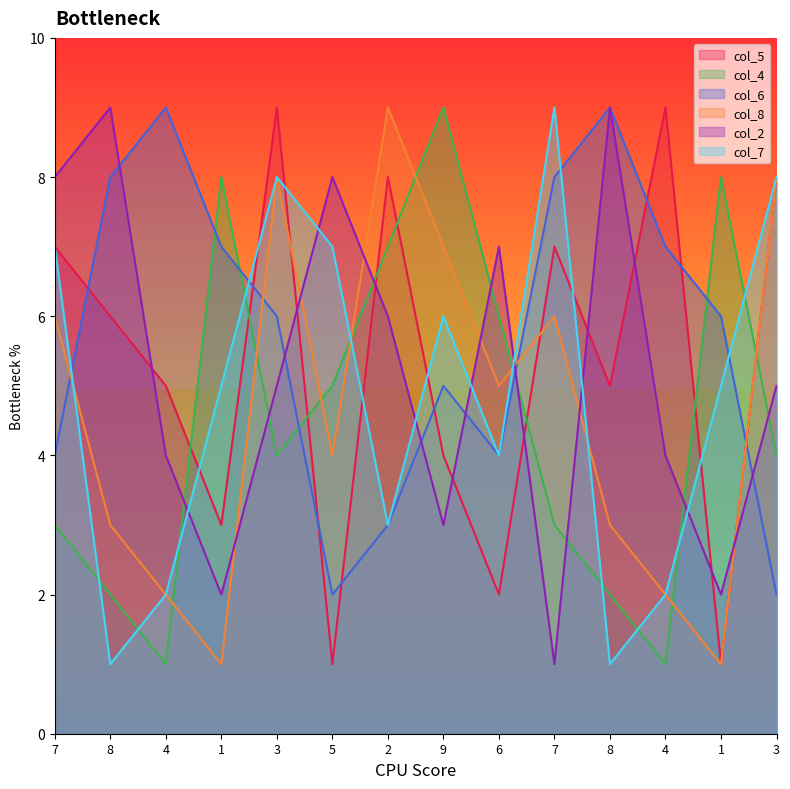

Reading left to right, transcribe all the data shown in this chart.

col_5: 7=7	8=6	4=5	1=3	3=9	5=1	2=8	9=4	6=2	7=7	8=5	4=9	1=1	3=8
col_4: 7=3	8=2	4=1	1=8	3=4	5=5	2=7	9=9	6=6	7=3	8=2	4=1	1=8	3=4
col_6: 7=4	8=8	4=9	1=7	3=6	5=2	2=3	9=5	6=4	7=8	8=9	4=7	1=6	3=2
col_8: 7=6	8=3	4=2	1=1	3=8	5=4	2=9	9=7	6=5	7=6	8=3	4=2	1=1	3=8
col_2: 7=8	8=9	4=4	1=2	3=5	5=8	2=6	9=3	6=7	7=1	8=9	4=4	1=2	3=5
col_7: 7=7	8=1	4=2	1=5	3=8	5=7	2=3	9=6	6=4	7=9	8=1	4=2	1=5	3=8